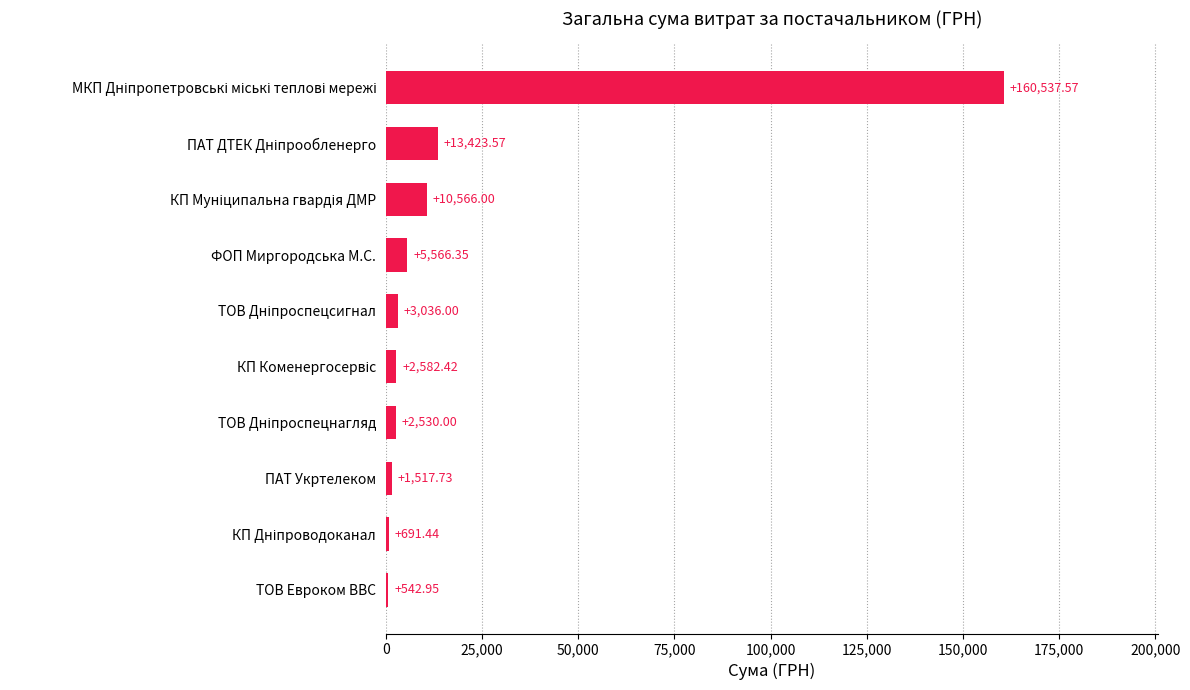

What is the sum of all values?

200994.0